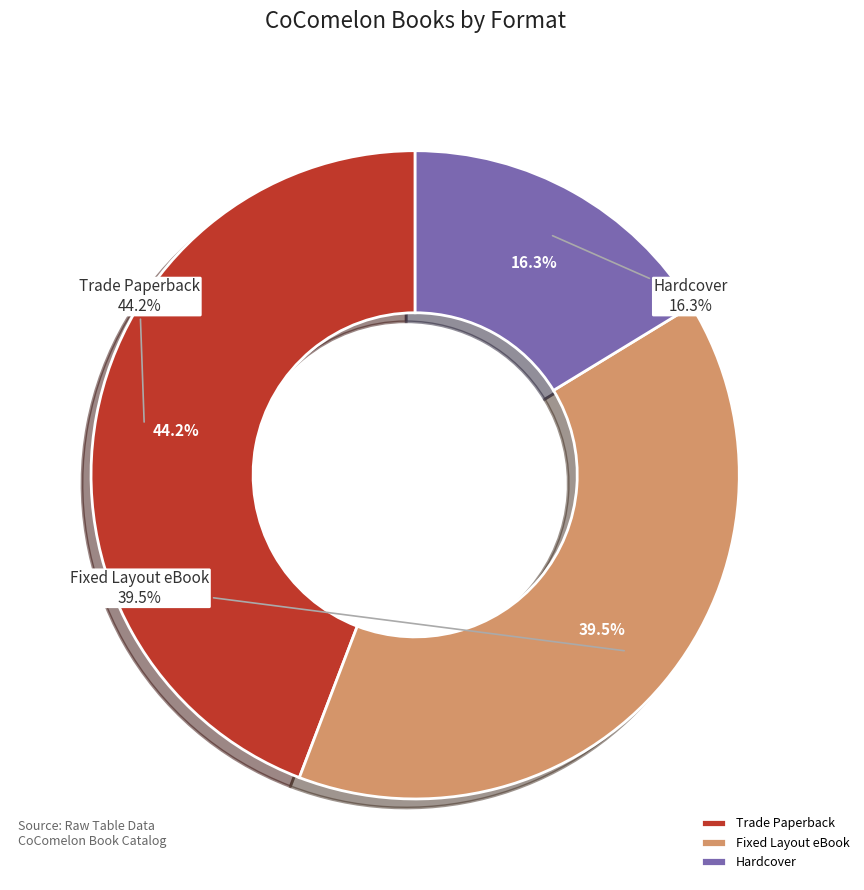

Is there any slice that represents more than half of the pie?

No